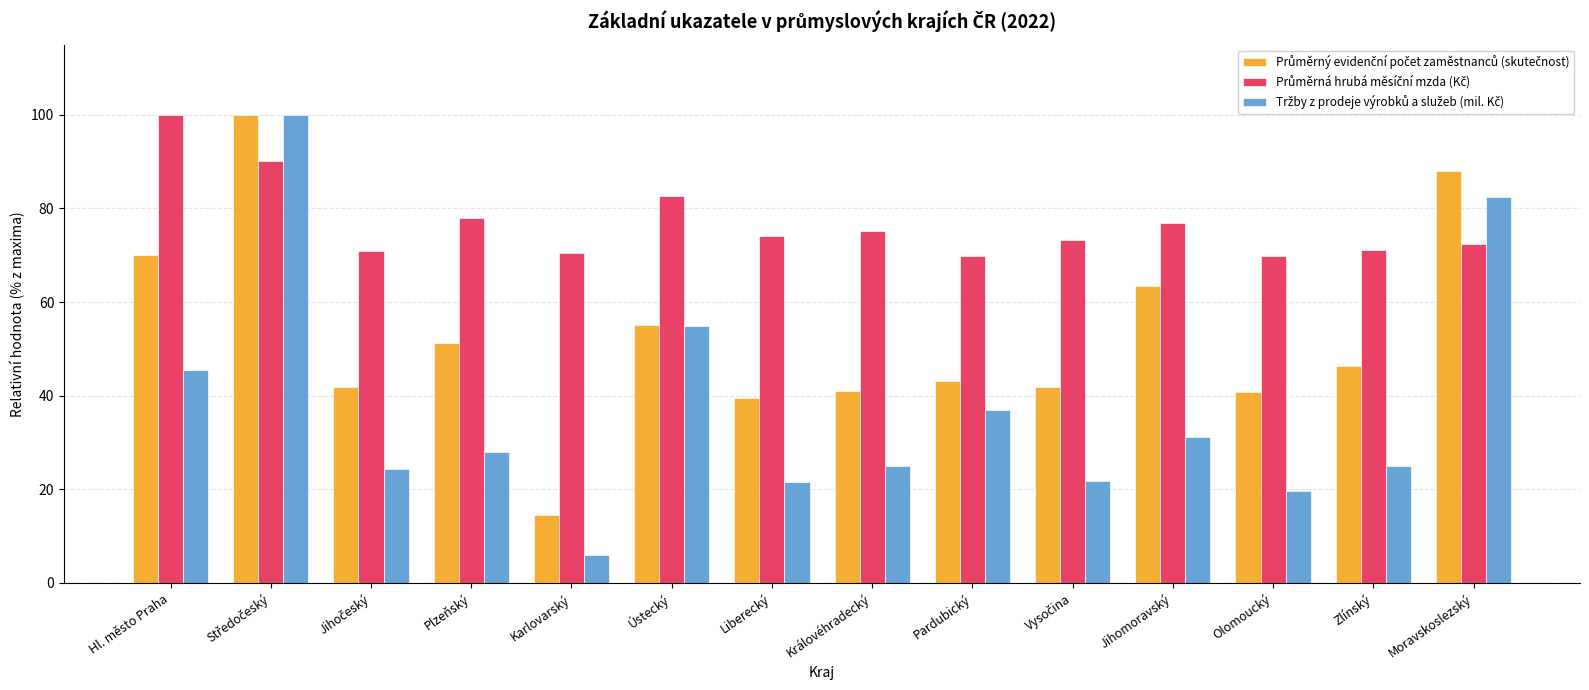

Which label corresponds to the smallest value in the chart?

Karlovarský